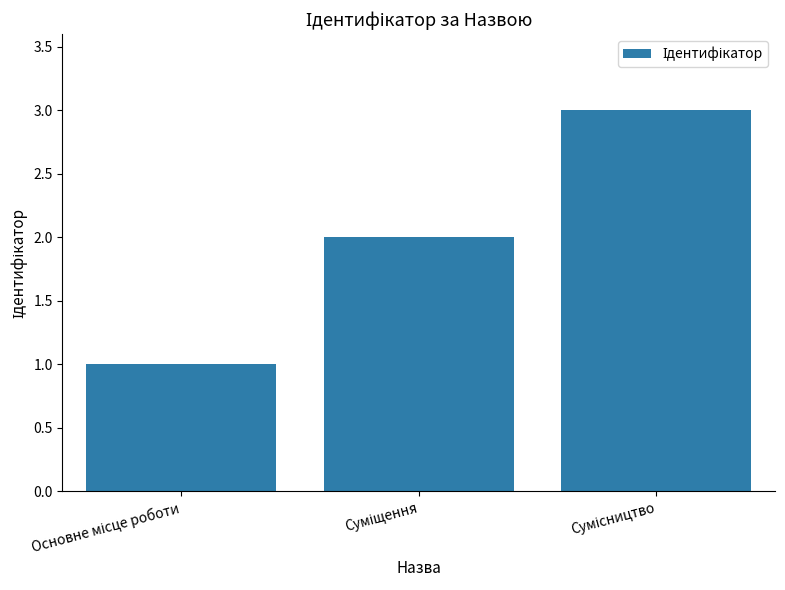

What is the greatest value displayed?

3